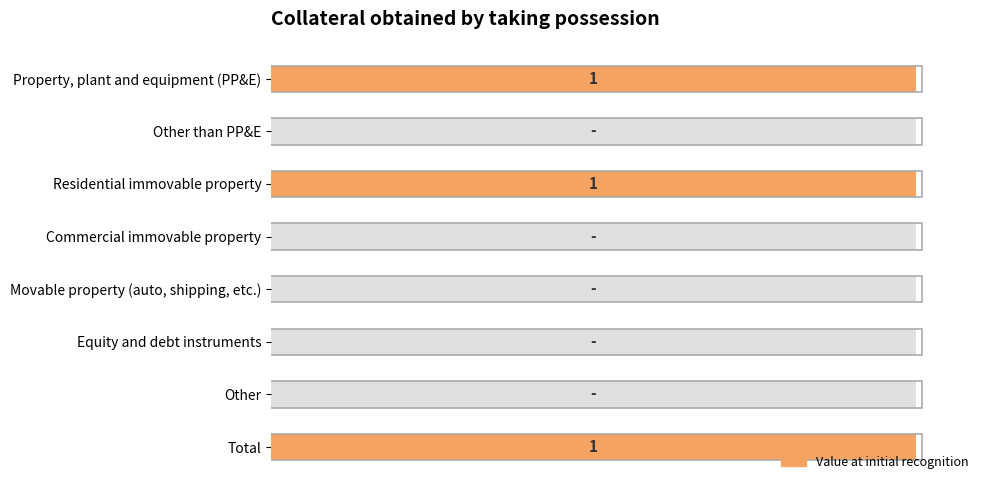

Does the chart contain stacked bars?

No